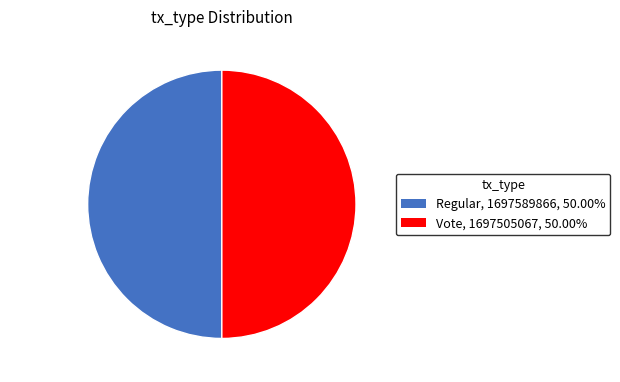

Is the sum of Regular and Vote greater than half?

Yes